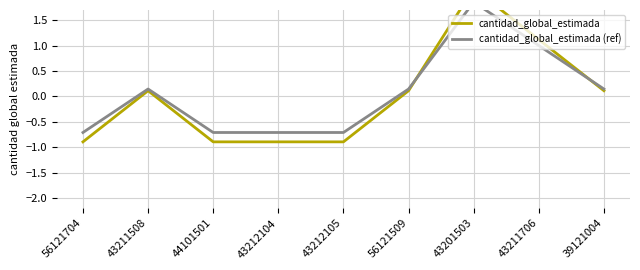

Which series changed the most between 56121704 and 43201503?

cantidad_global_estimada